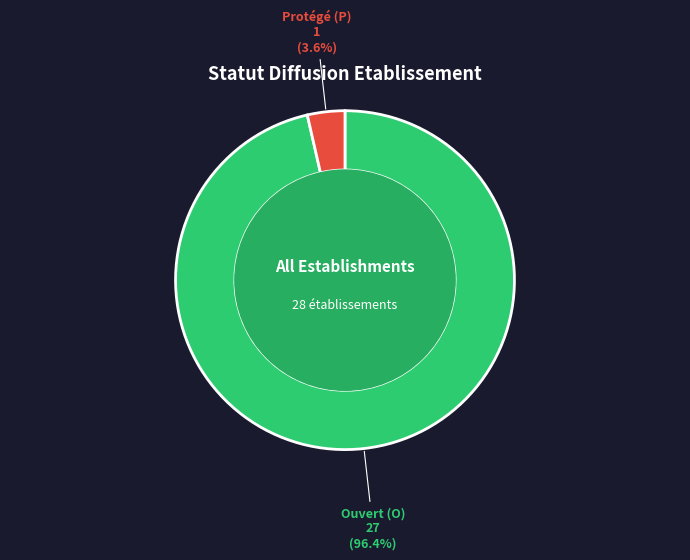

How many slices are in this pie chart?

2